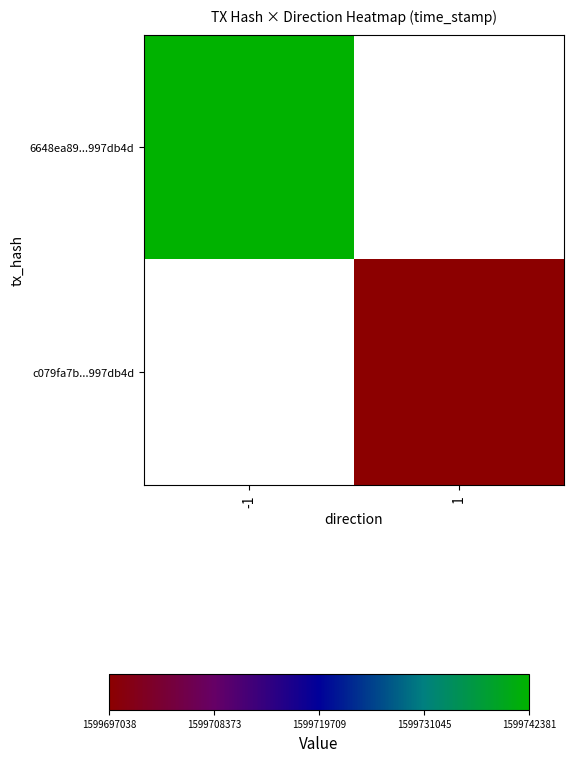

Reading left to right, list all the values displayed in this chart.

6648ea89...997db4d: -1=1599742381	1=0
c079fa7b...997db4d: -1=0	1=1599697038